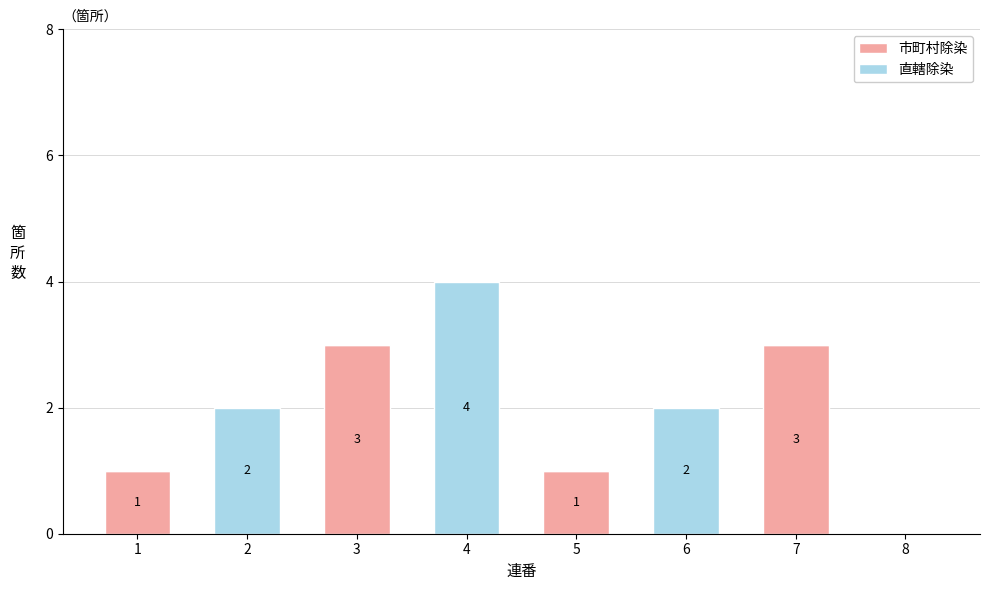

Reading right to left, list the values for the 市町村除染 series.

8=0	7=3	6=0	5=1	4=0	3=3	2=0	1=1